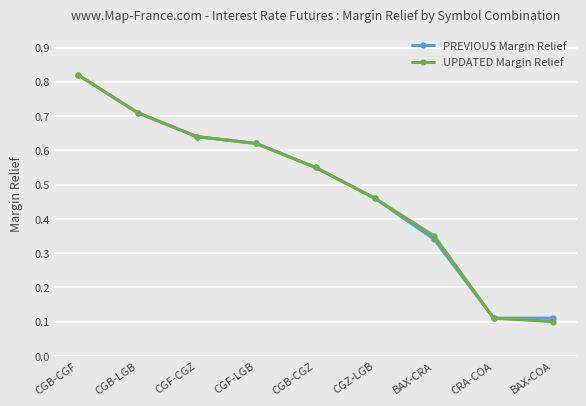

Count the UPDATED Margin Relief values in the range 0 to 1.

9